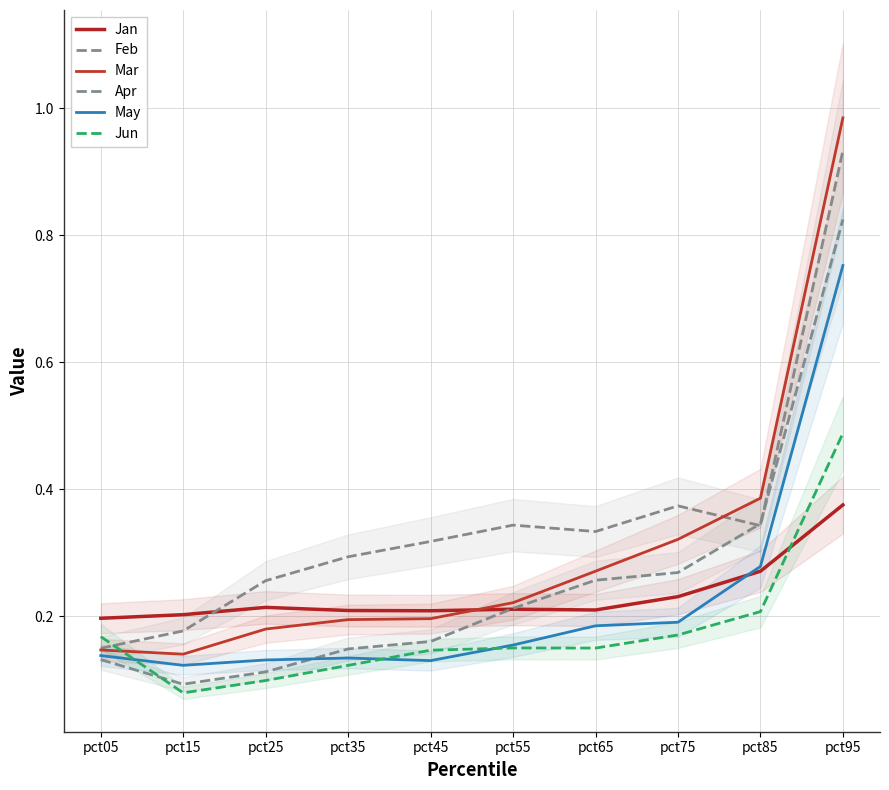

Where do Jun and May first cross each other?

pct05 and pct15